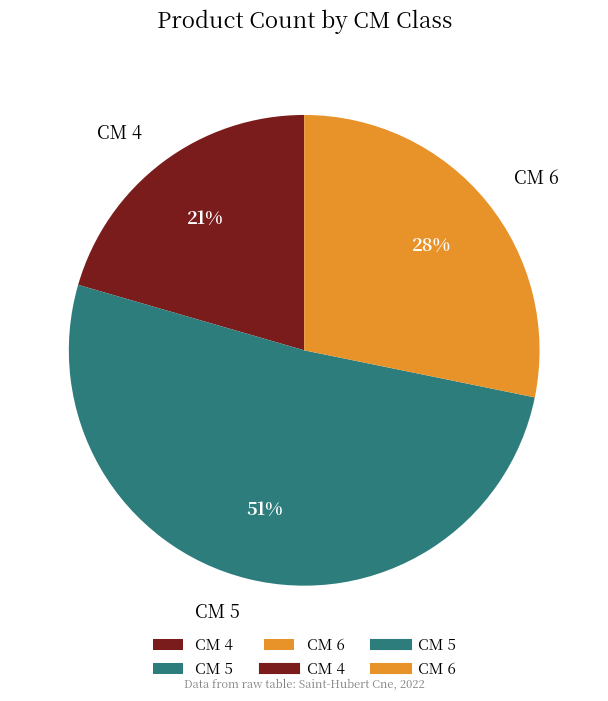

How many slices are in this pie chart?

3